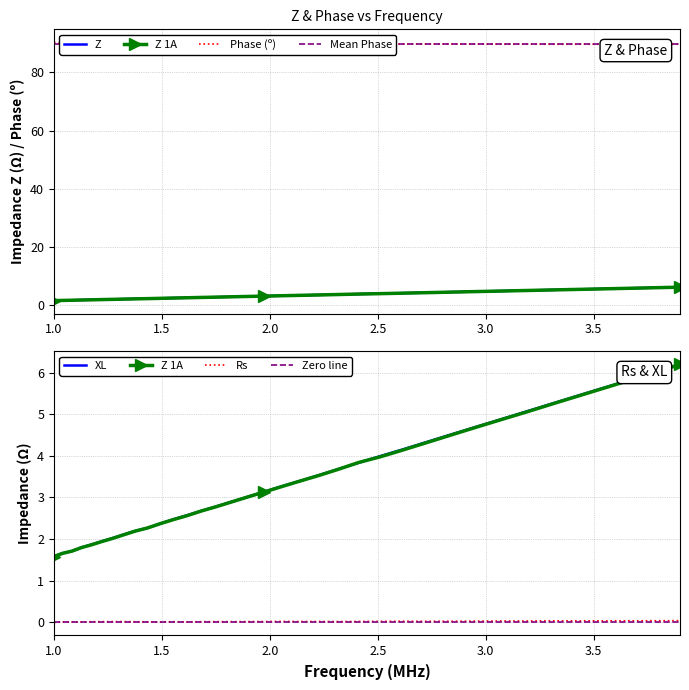

Reading right to left, extract all data points from this chart.

Z: 6.2	6.0	5.7	5.5	5.3	5.1	4.9	4.7	4.5	4.3	4.2	4.0	3.8	3.7	3.5	3.4	3.3	3.1	3.0	2.9	2.8	2.7	2.6	2.5	2.4	2.3	2.2	2.1	2.0	1.9	1.9	1.8	1.7	1.7	1.6
Phase: 89.7	89.7	89.7	89.7	89.7	89.7	89.7	89.7	89.7	89.7	89.7	89.7	89.7	89.8	89.7	89.7	89.7	89.7	89.7	89.8	89.7	89.8	89.9	89.8	89.8	89.8	89.7	89.6	89.6	89.6	89.6	89.9	89.8	89.8	90.4
Rs: 0.0	0.0	0.0	0.0	0.0	0.0	0.0	0.0	0.0	0.0	0.0	0.0	0.0	0.0	0.0	0.0	0.0	0.0	0.0	0.0	0.0	0.0	0.0	0.0	0.0	0.0	0.0	0.0	0.0	0.0	0.0	0.0	0.0	0.0	-0.0
XL: 6.2	6.0	5.7	5.5	5.3	5.1	4.9	4.7	4.5	4.3	4.2	4.0	3.8	3.7	3.5	3.4	3.3	3.1	3.0	2.9	2.8	2.7	2.6	2.5	2.4	2.3	2.2	2.1	2.0	1.9	1.9	1.8	1.7	1.7	1.6
Z 1A: 6.2	6.0	5.7	5.5	5.3	5.1	4.9	4.7	4.5	4.3	4.1	4.0	3.8	3.7	3.5	3.4	3.3	3.1	3.0	2.9	2.8	2.7	2.6	2.5	2.4	2.3	2.2	2.1	2.0	1.9	1.9	1.8	1.7	1.7	1.6